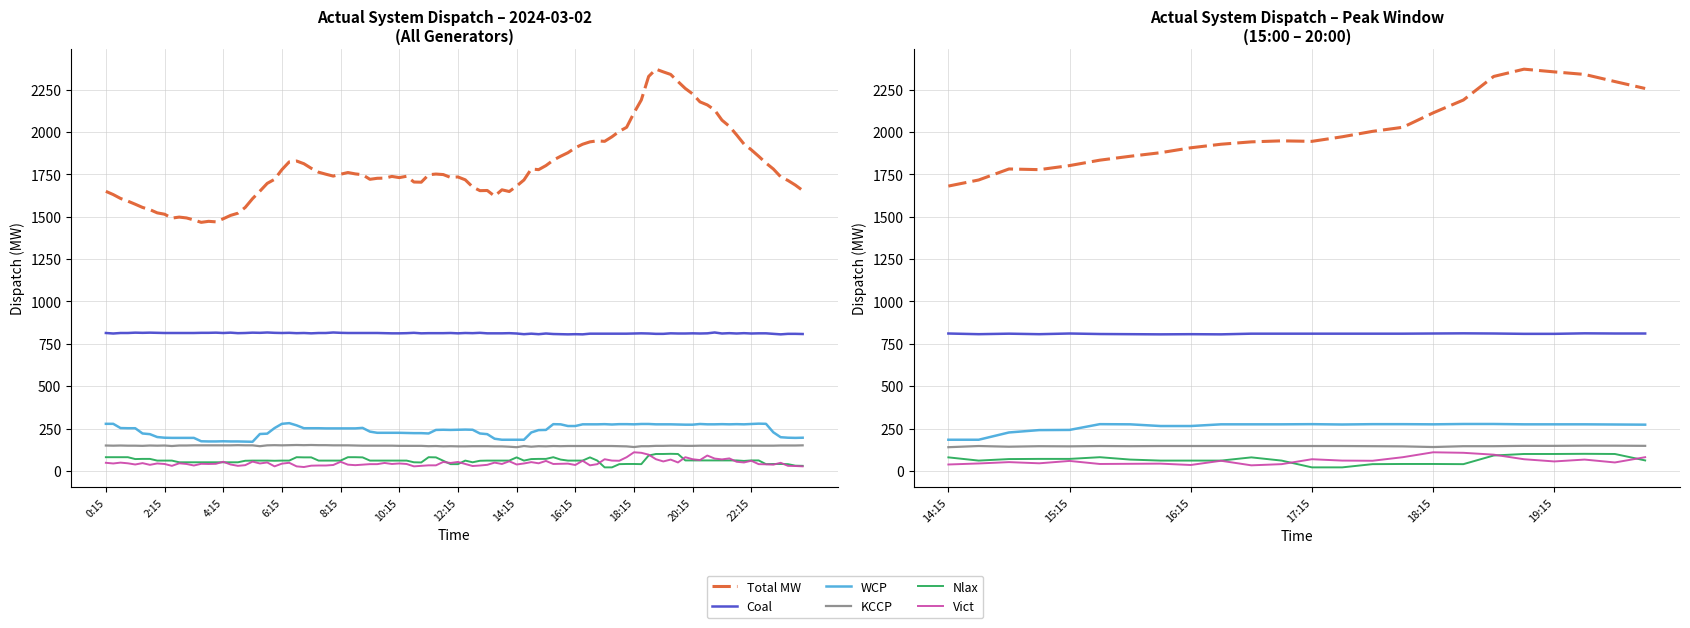

Which series has the largest range (max minus min)?

Total MW